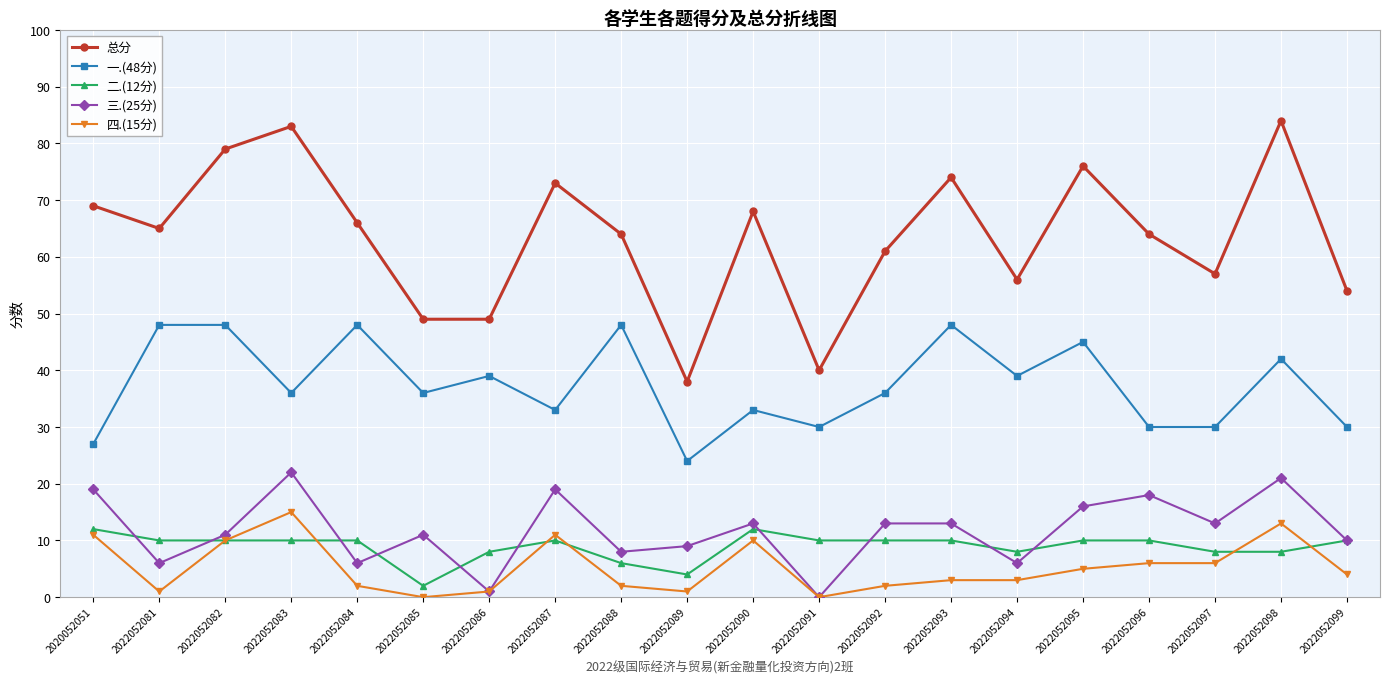

What is the sum of the 二.(12分) values at 2022052092 and 2022052084?

20